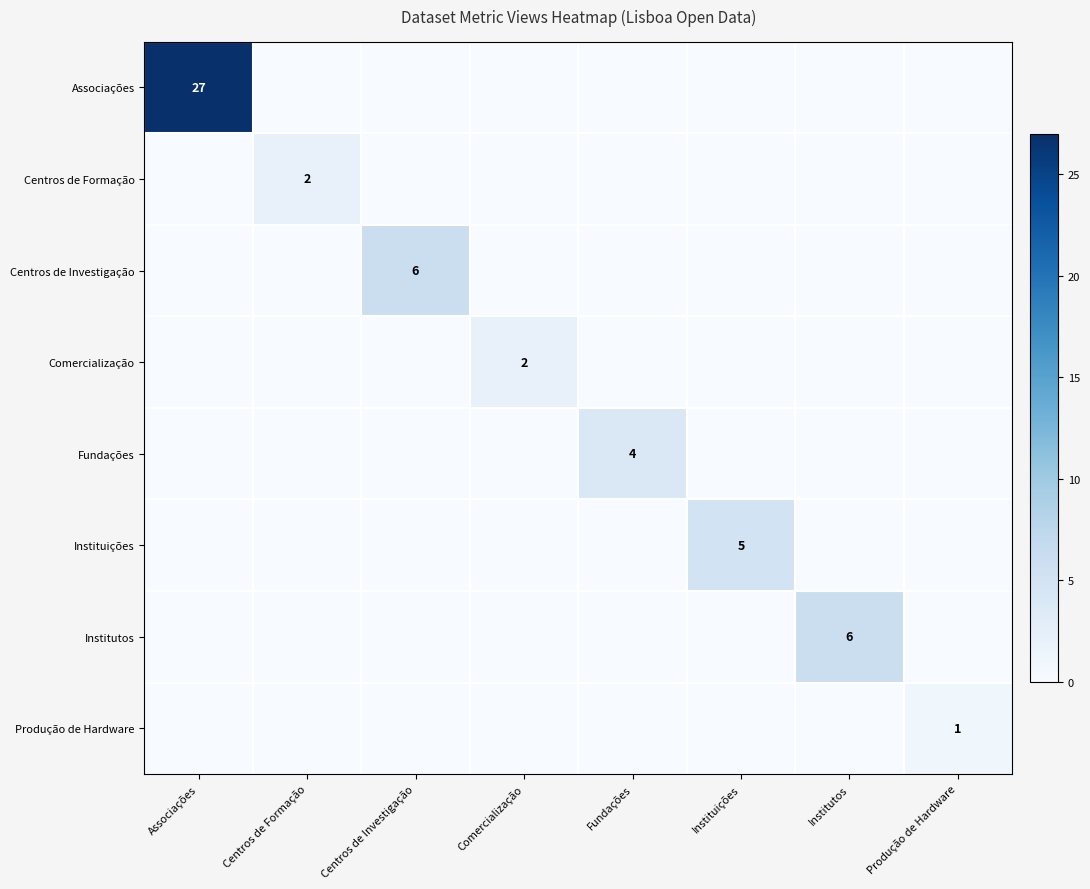

Is it true that Comercialização equals 2 at Comercialização?

True